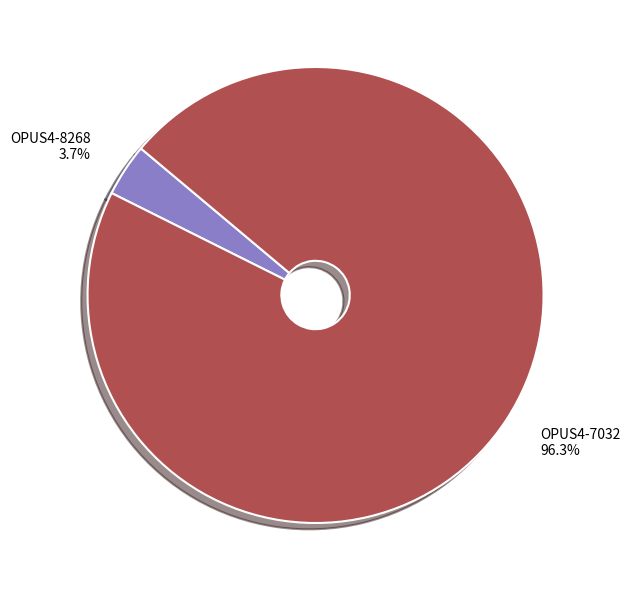

How many slices are in this pie chart?

2